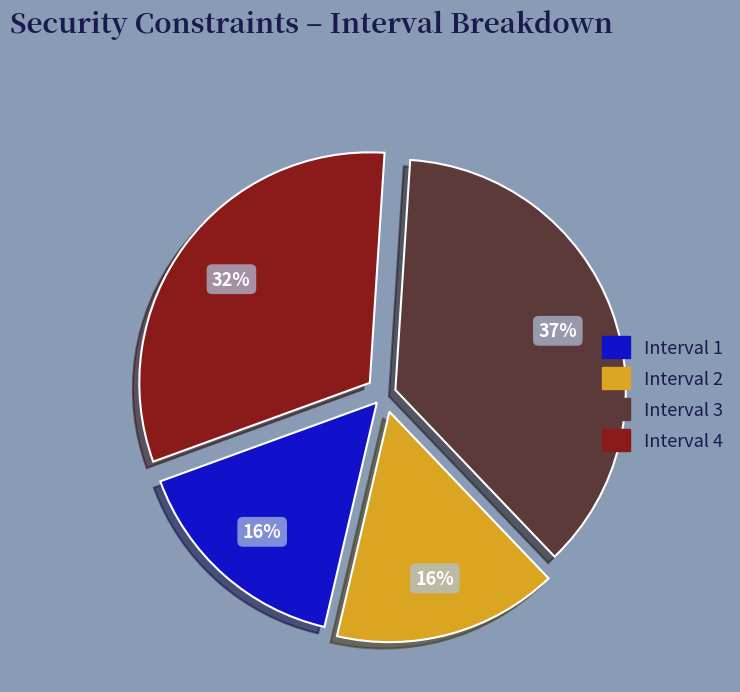

Combined, do Interval 4 and Interval 2 account for over 50%?

No